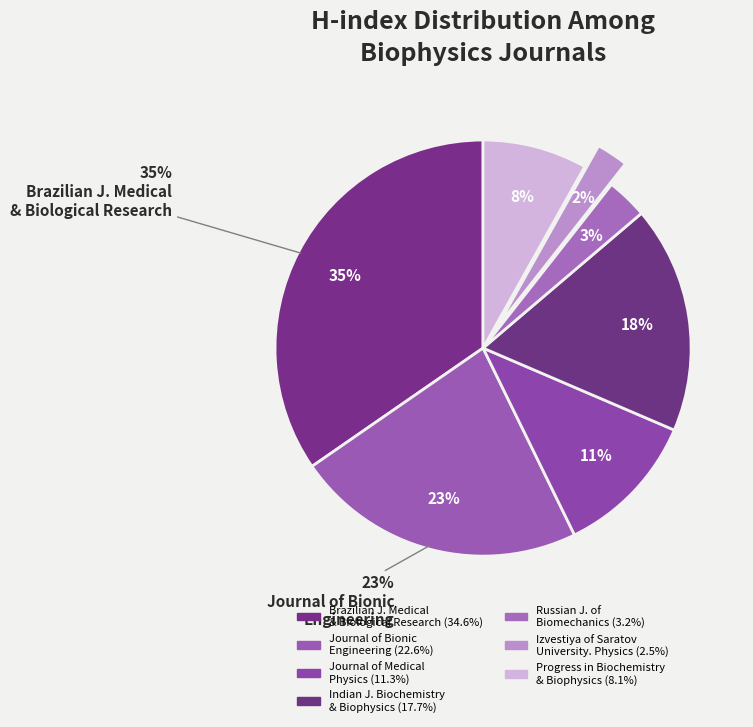

What is the ratio of the value at Indian Journal of Biochemistry and Biophysics to the value at Russian Journal of Biomechanics?

5.6